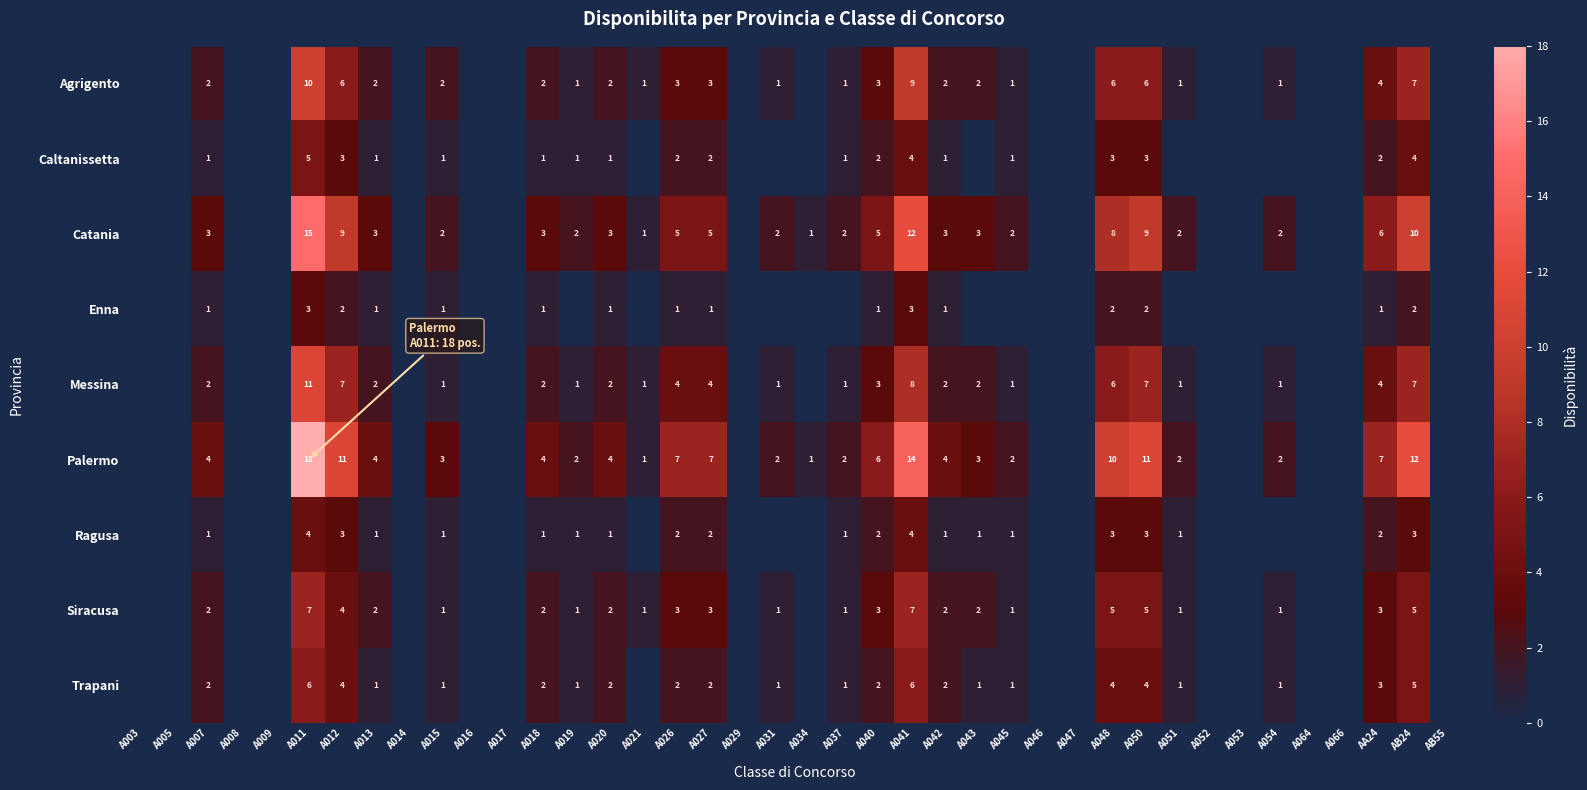

True or false: Palermo has a value of 3 at A031.

False